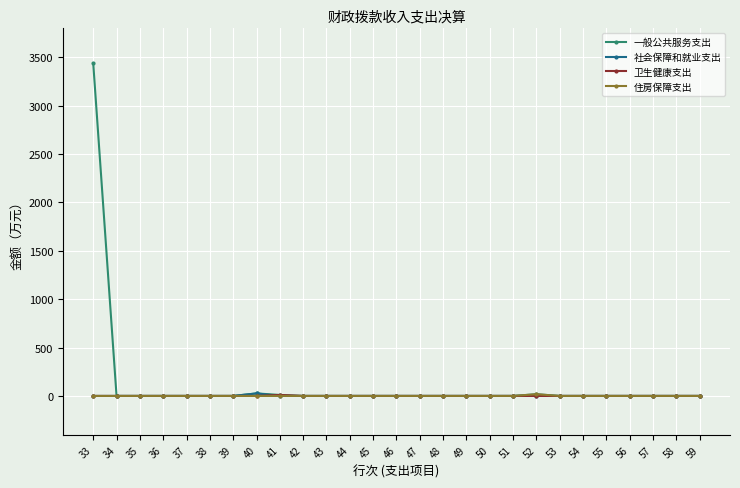

At which category is the sum across all series the highest?

33